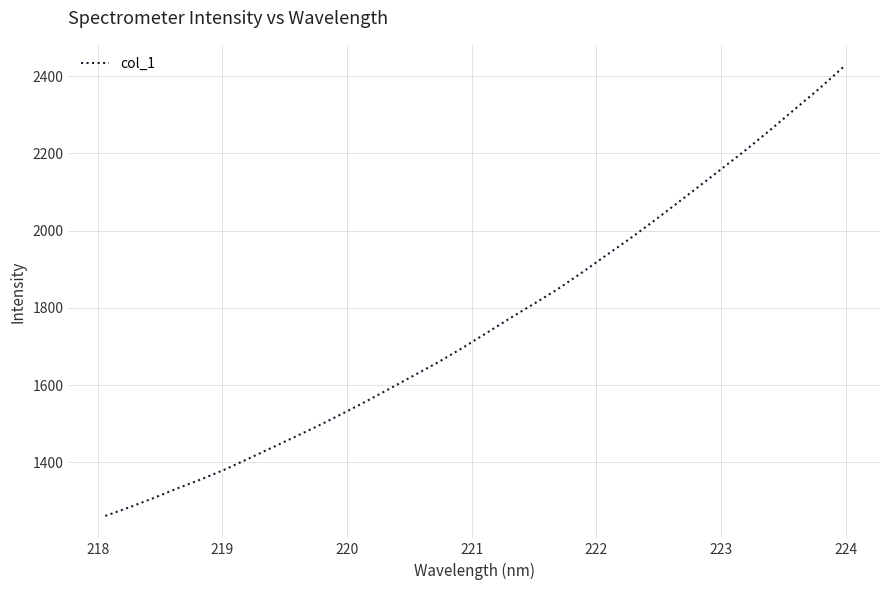

What is the greatest value displayed?

2423.1